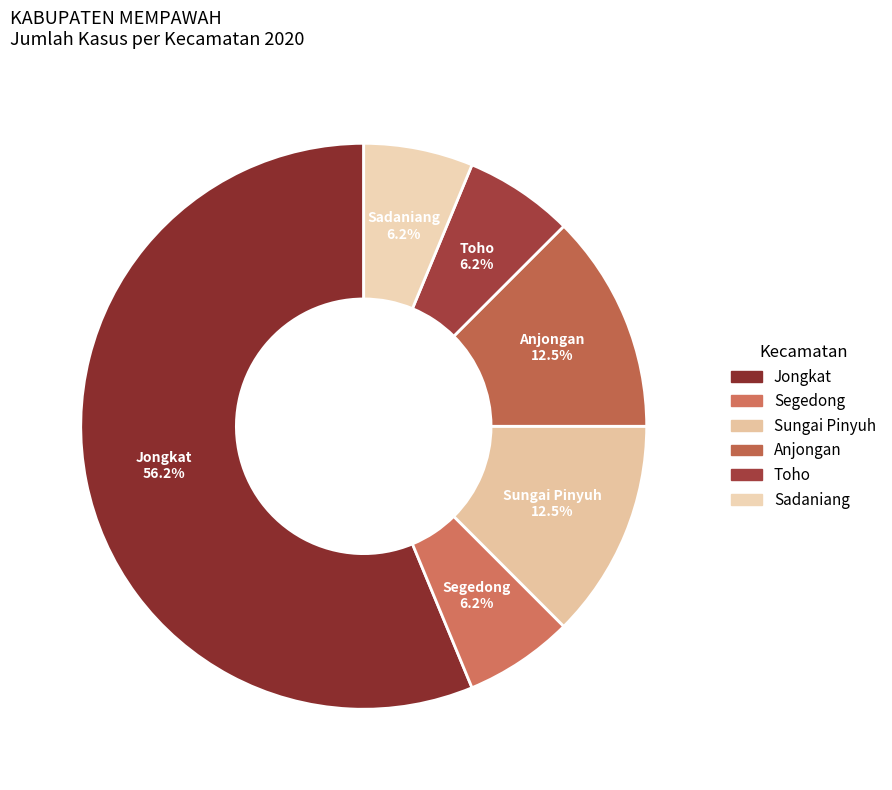

Combined, do Sadaniang and Sungai Pinyuh account for over 50%?

No